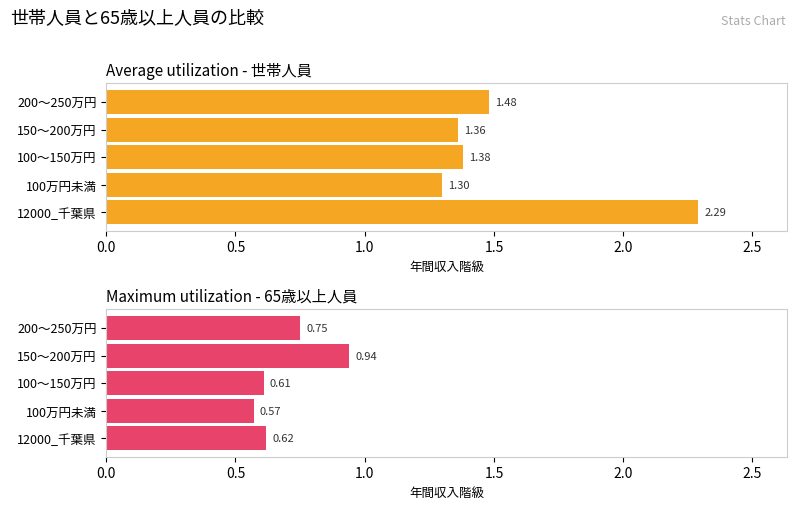

What is the average value of the Maximum utilization series?

0.7